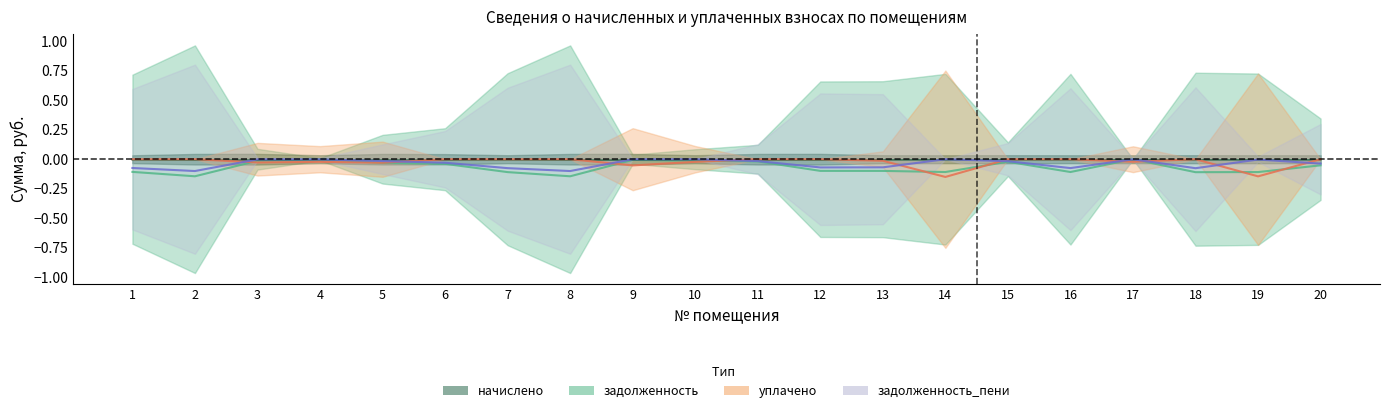

After their last crossing, which series has the higher values: задолженность_пени or начислено?

начислено